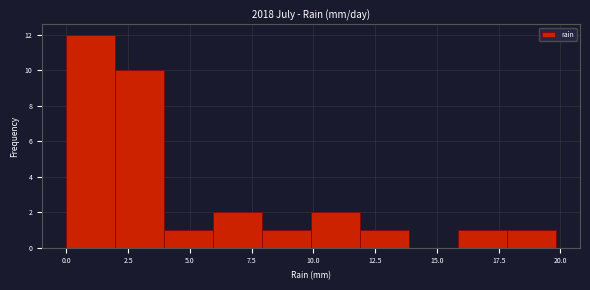

Around what value on the x-axis is the tallest bar? Give the approximate position of its centre, as read against the axis.

1.0